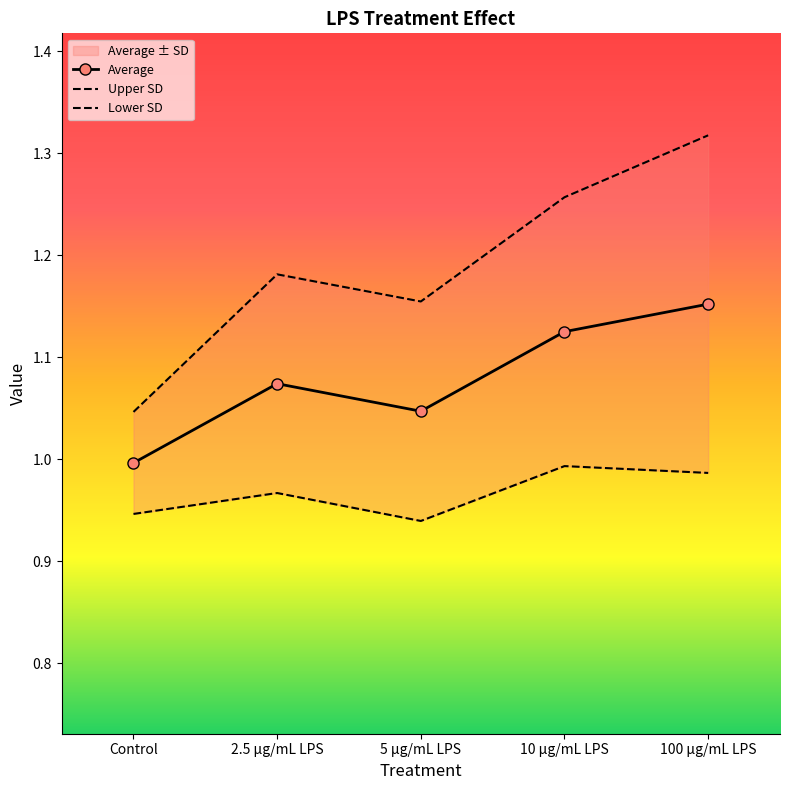

Count the number of categories in the chart.

5